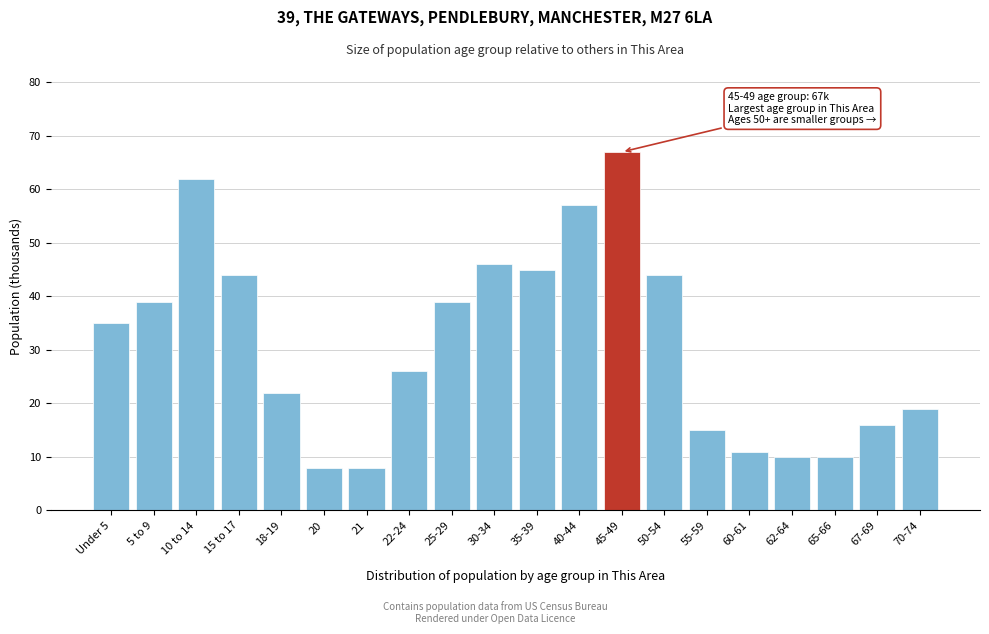

Reading left to right, what are all the values shown in this chart?

Under 5=35	5 to 9=39	10 to 14=62	15 to 17=44	18-19=22	20=8	21=8	22-24=26	25-29=39	30-34=46	35-39=45	40-44=57	45-49=67	50-54=44	55-59=15	60-61=11	62-64=10	65-66=10	67-69=16	70-74=19